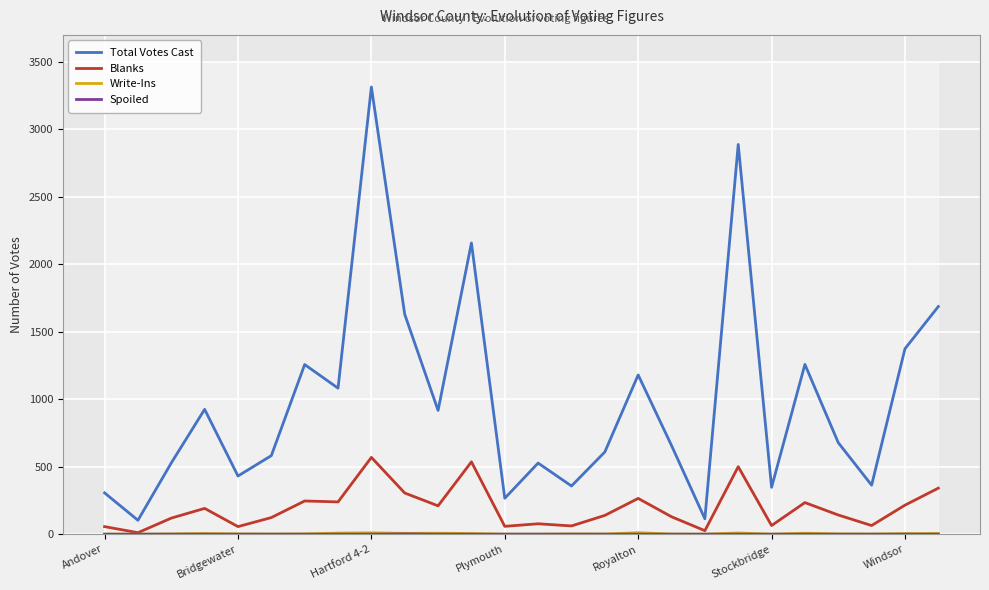

True or false: Total Votes Cast and Blanks cross at least once.

False